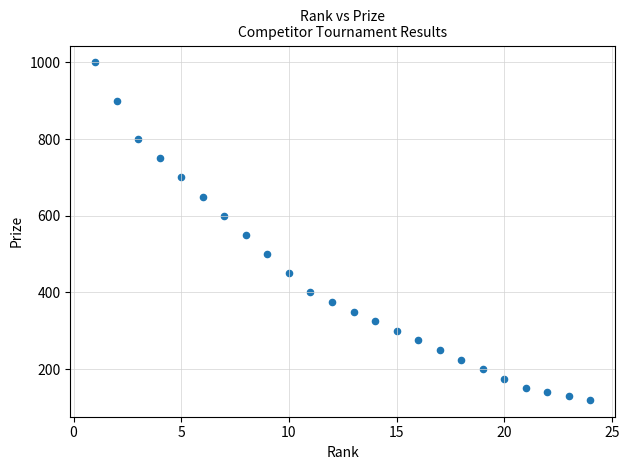

What is the range of X values (max minus min)?

23